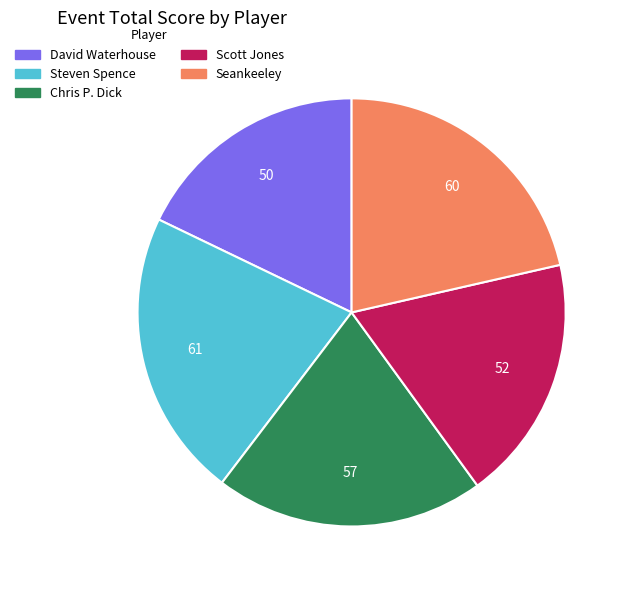

Is it true that Chris P. Dick is 33% of the pie?

False